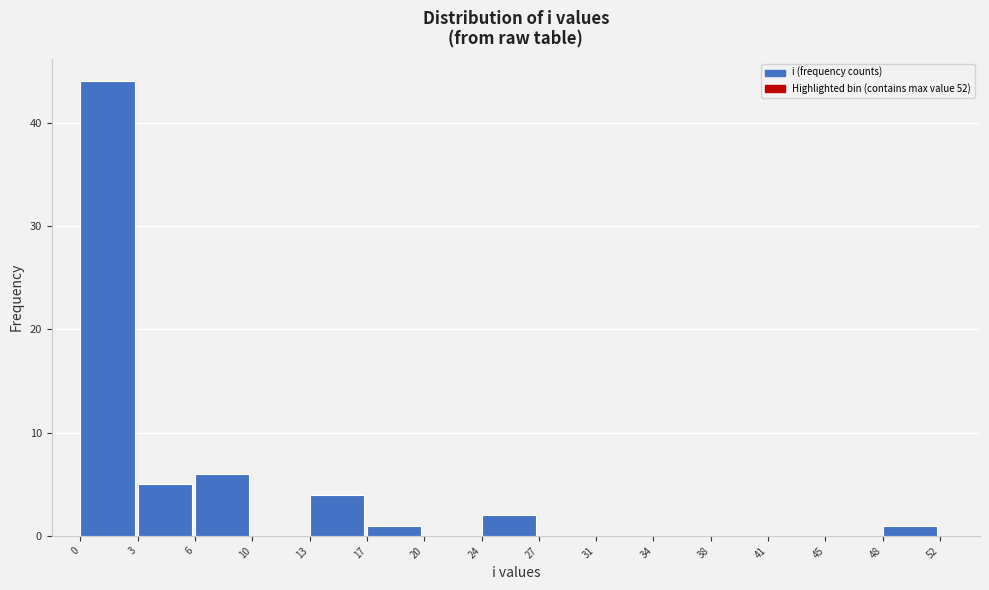

Reading left to right, extract all data points from this chart.

0=44	3=5	6=6	10=0	13=4	17=1	20=0	24=2	27=0	31=0	34=0	38=0	41=0	45=0	48=1